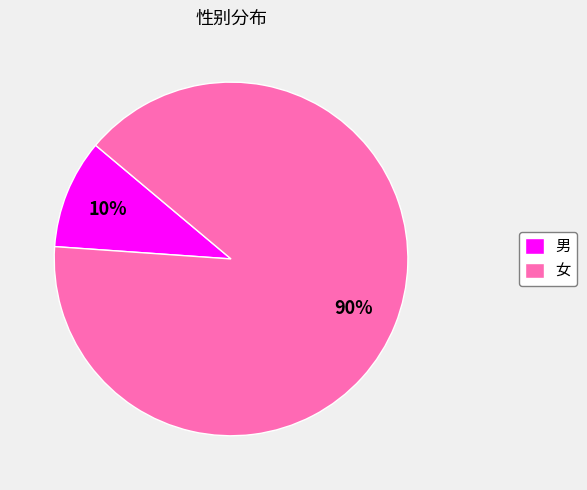

Approximately how many times larger is the value at 女 compared to 男?

9.0